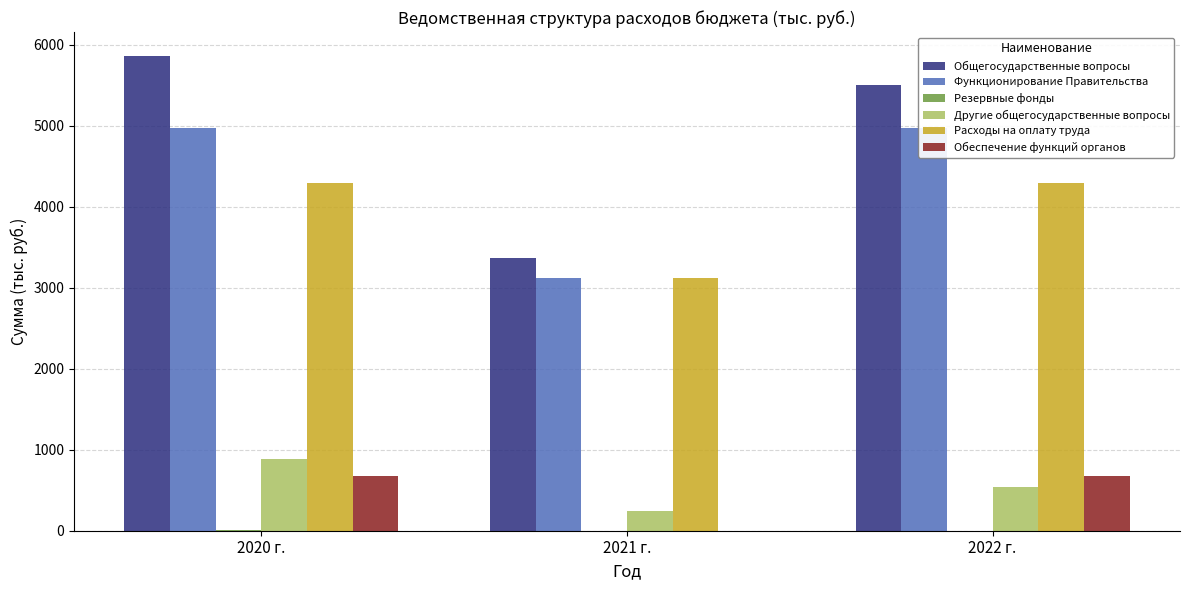

How many bars are there in total?

18